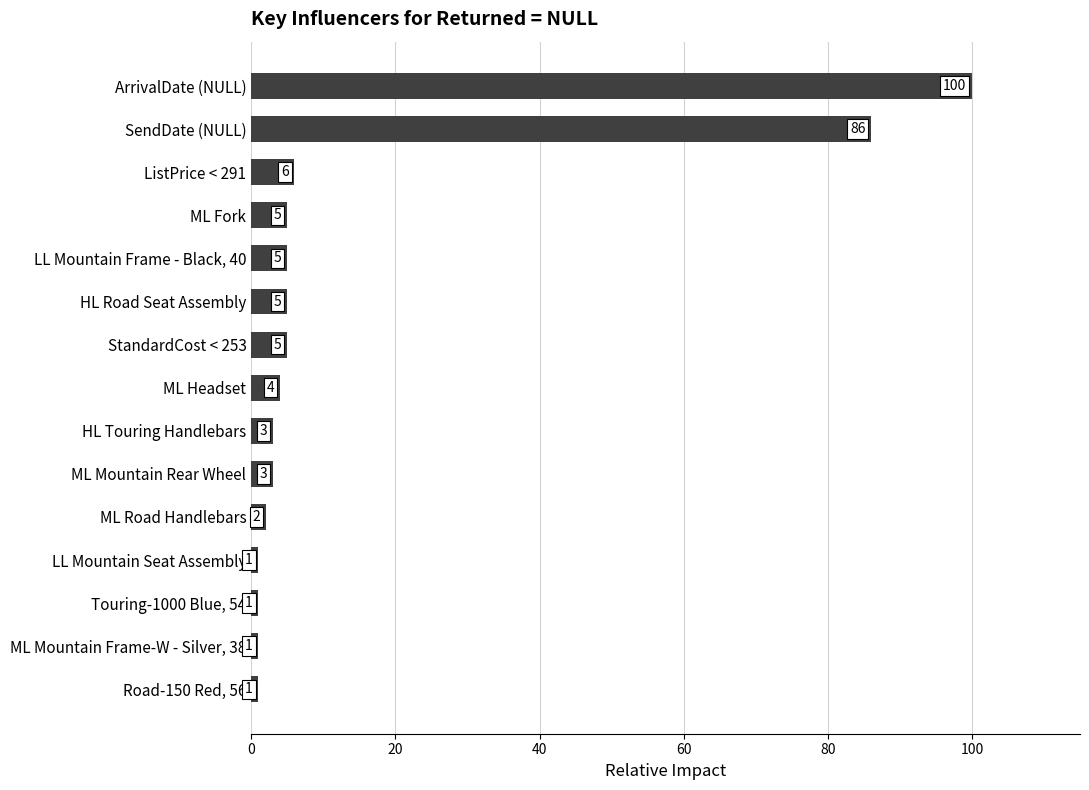

What is the label of the 8th bar from the bottom?

ML Headset